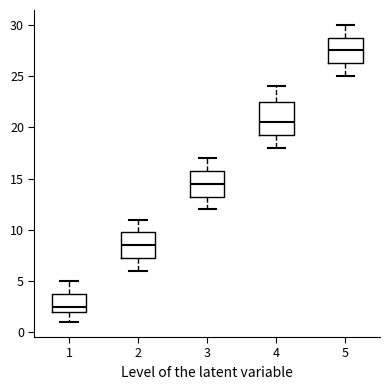

Which box is the tallest, from its lower edge to its upper edge?

4